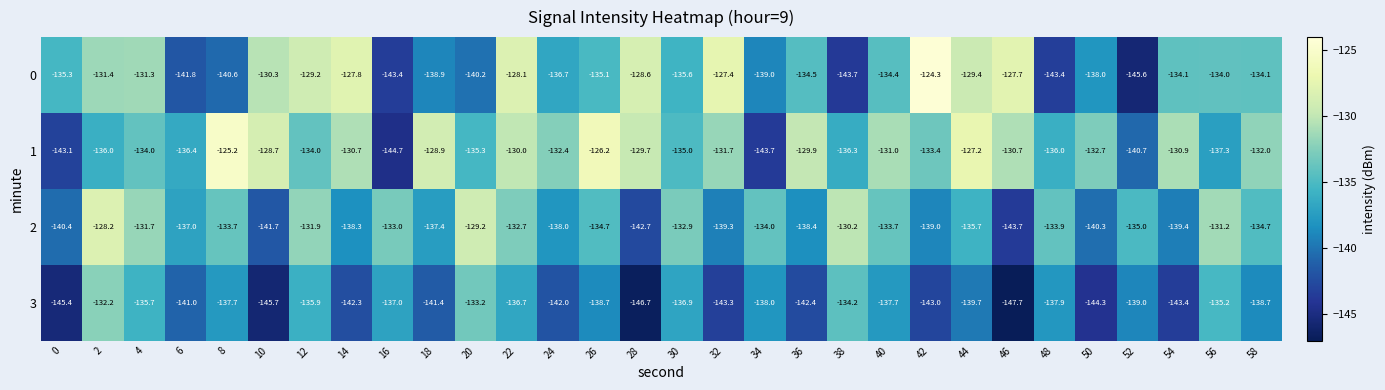

Rank the series by their maximum value, from lowest to highest.

3, 2, 1, 0